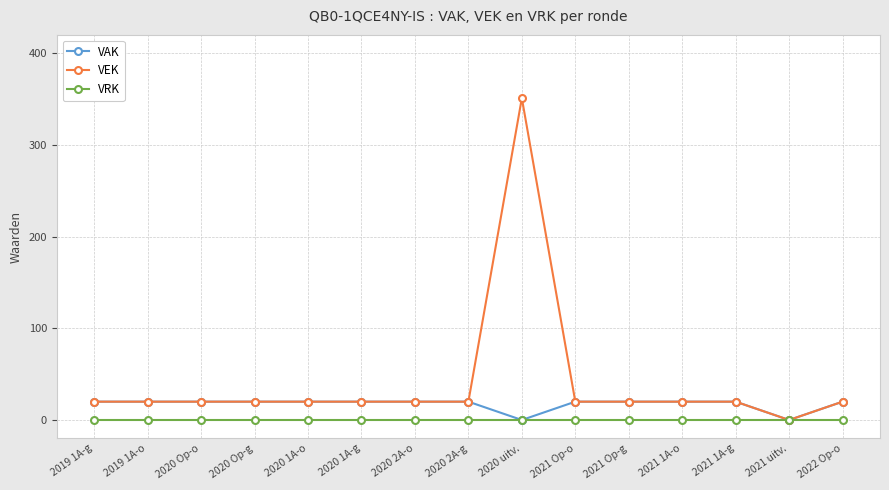

How many values in the VAK series are below 20?

2